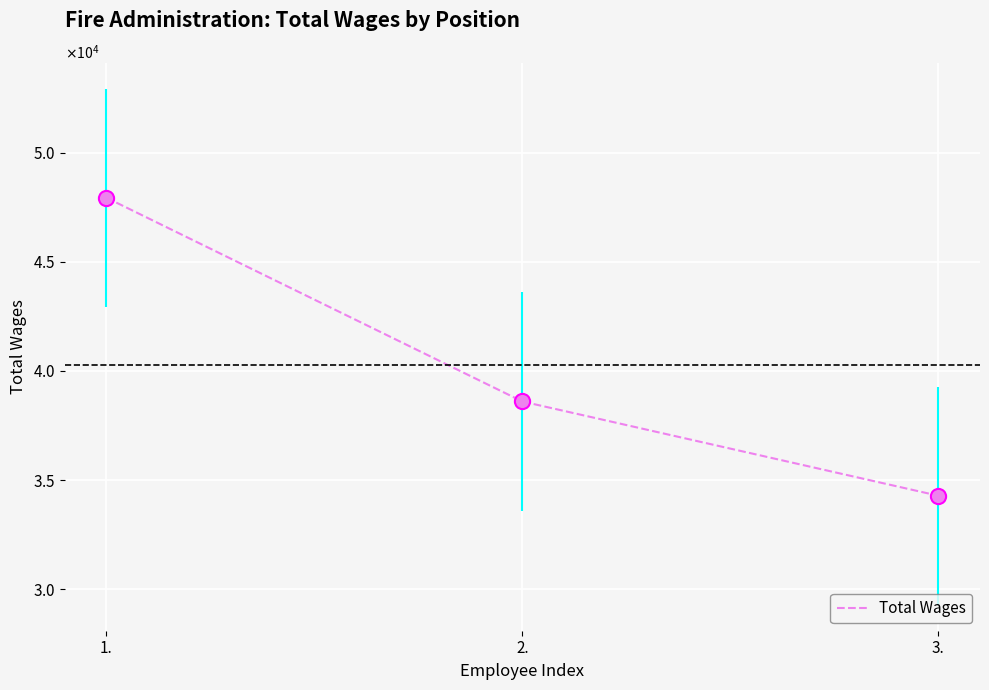

What is the change in value from 2. to 3.?

-4317